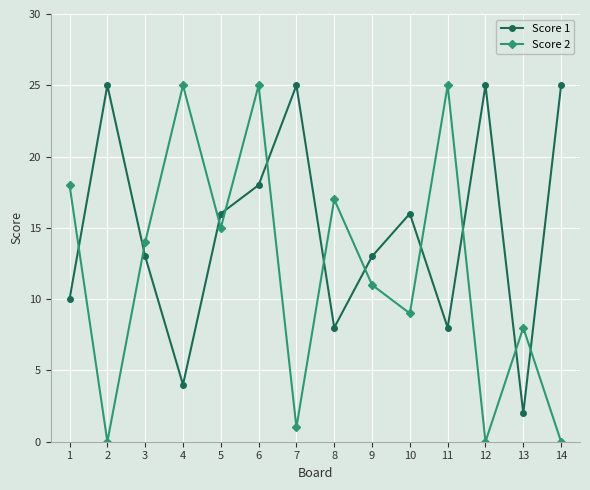

At which label does Score 1 first exceed 16?

2